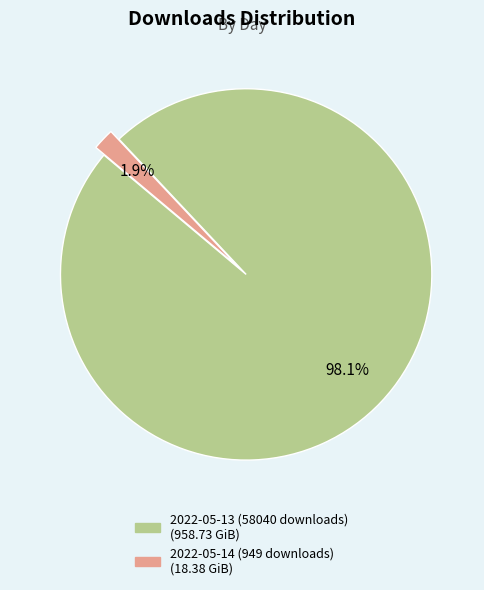

To the nearest percent, what is the difference between the 2022-05-14 (949 downloads) and 2022-05-13 (58040 downloads) slice percentages?

96%